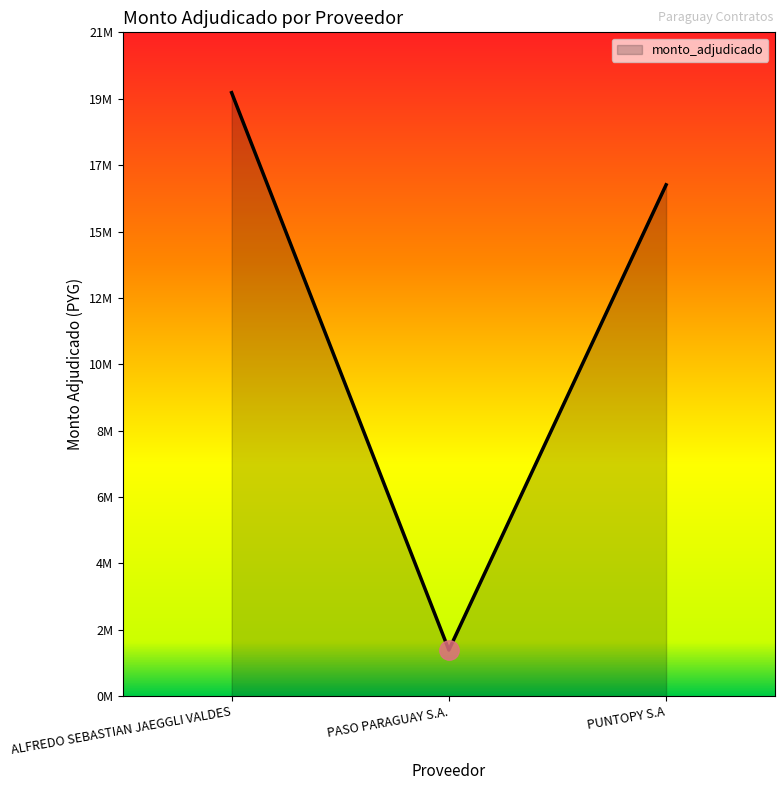

Does the chart have visible grid lines?

No